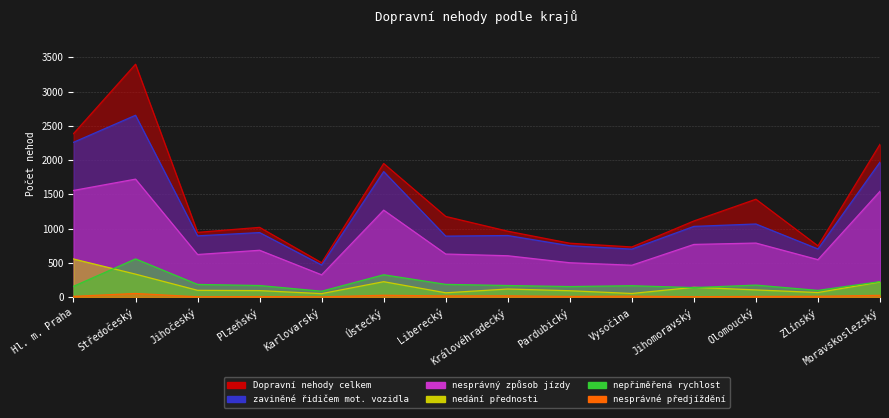

The Dopravní nehody celkem series shows 5924 at Středočeský. True or false?

False